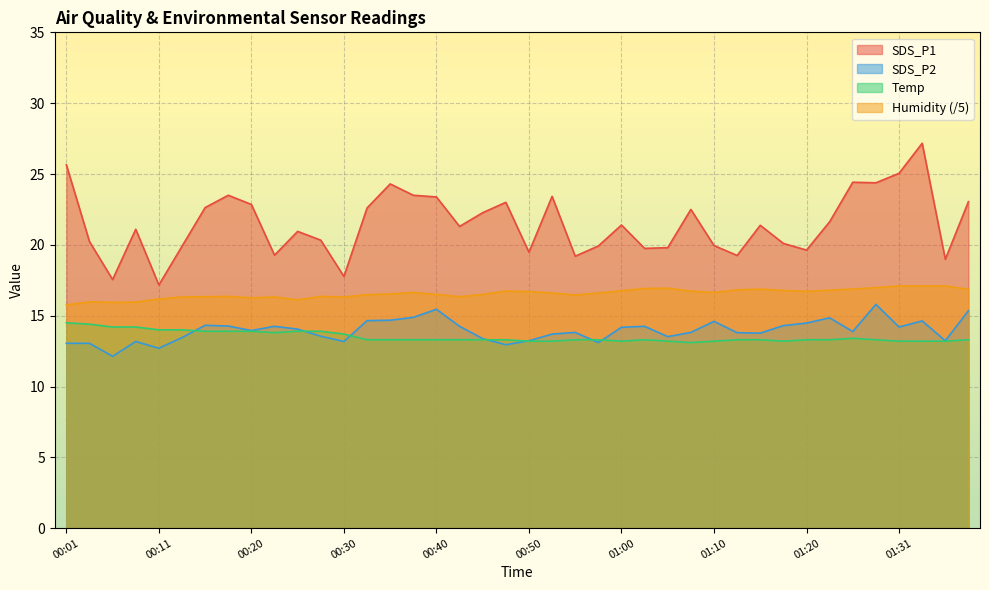

What position from the left is 00:42?

18